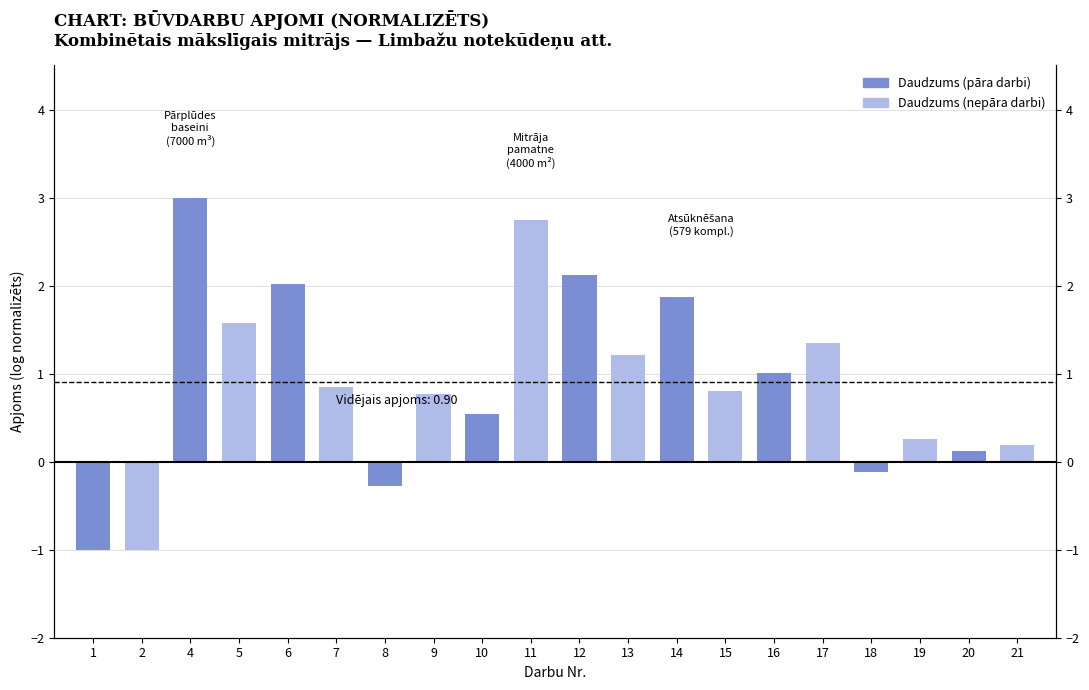

True or false: the data shows 3.1 at 14.

False